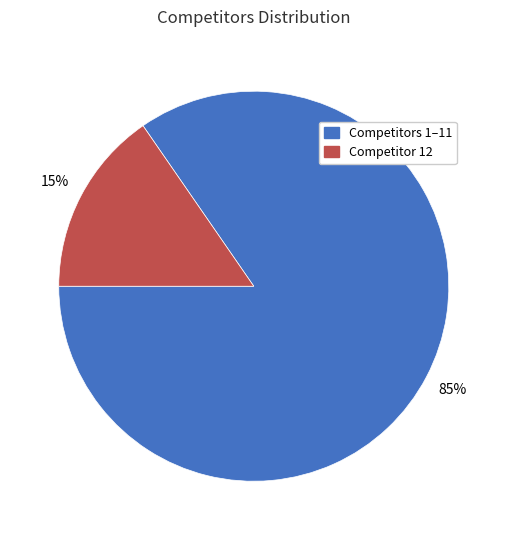

Does any single category account for the majority?

Yes